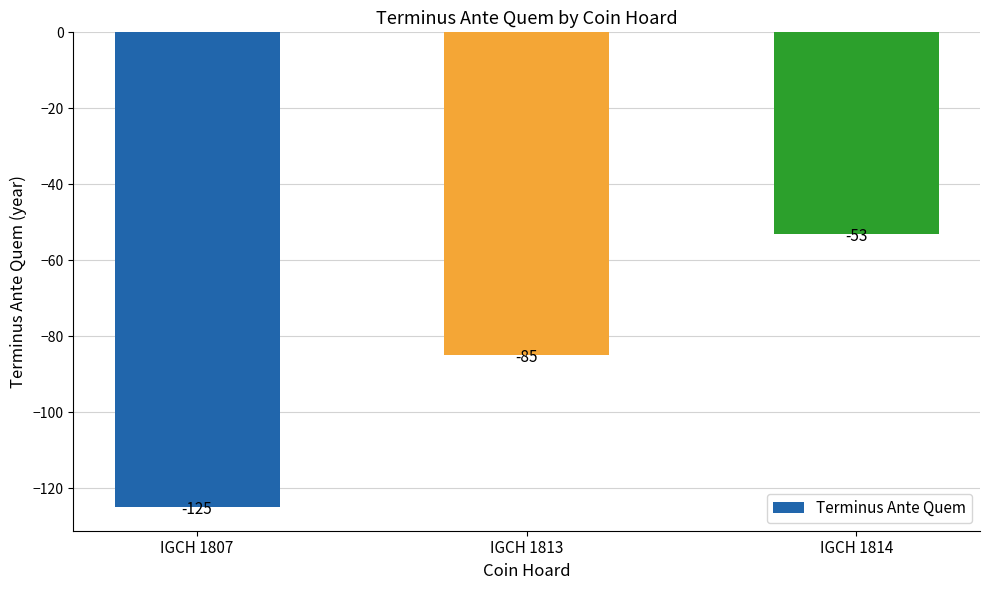

What is the difference between the second highest and minimum values?

40